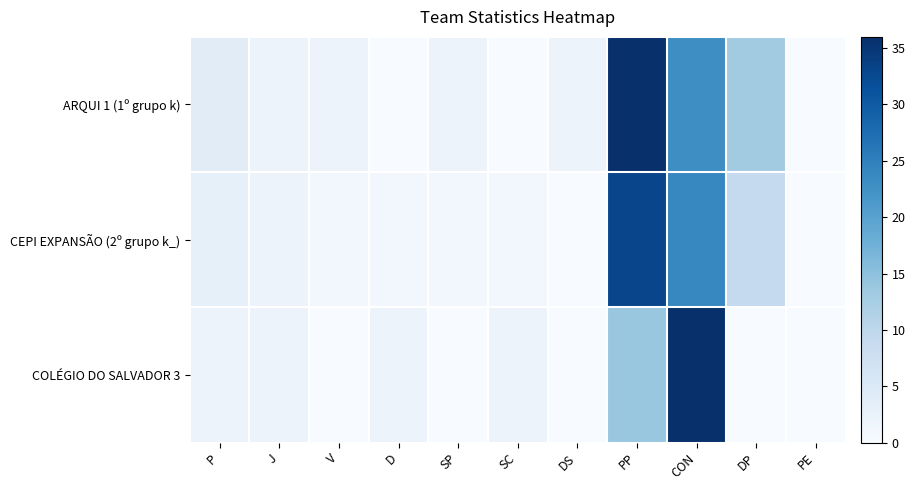

Which label corresponds to the largest value in the chart?

PP